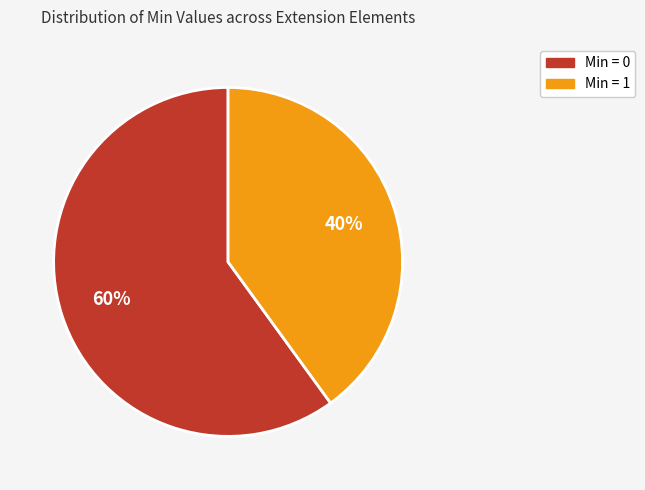

To the nearest percent, what is the average slice percentage?

50%